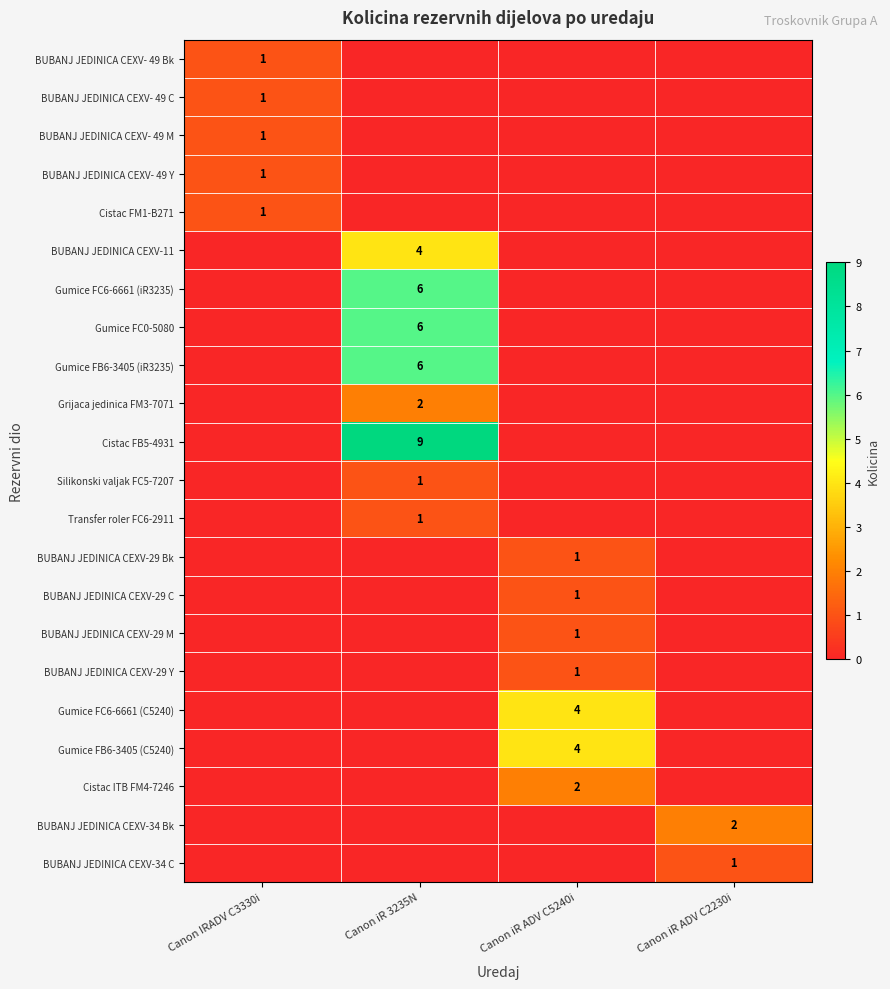

What is the spread (max minus min) of values at Canon iR ADV C5240i?

4